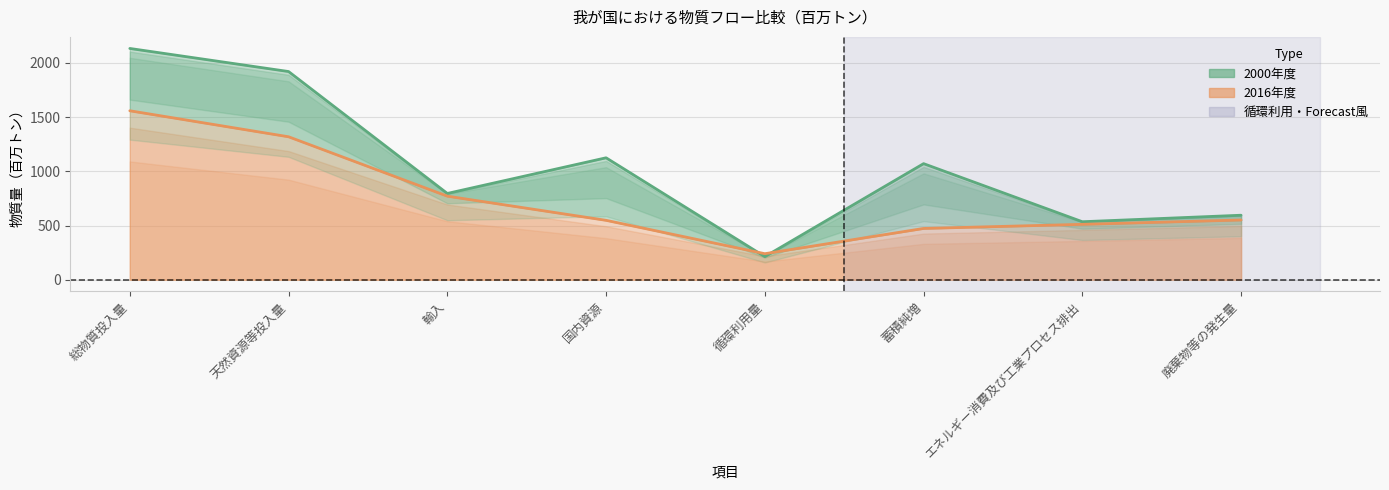

Which series ends up on top after the final intersection of 2016年度 and 2000年度?

2000年度